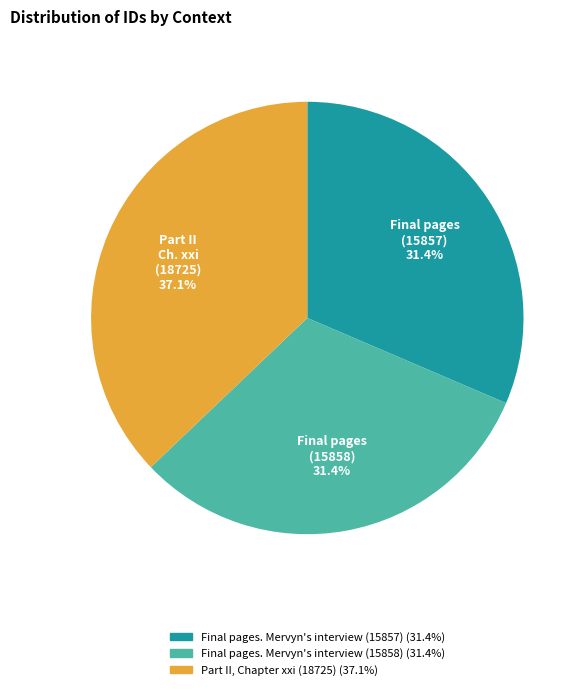

What portion of the pie excludes Final pages. Mervyn's interview (15857)?

68.6%